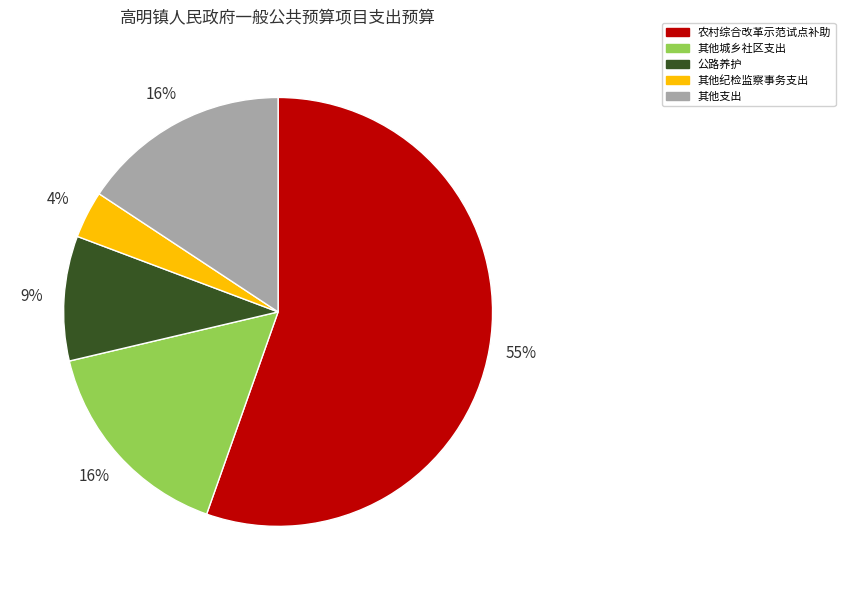

How many slices are in this pie chart?

5